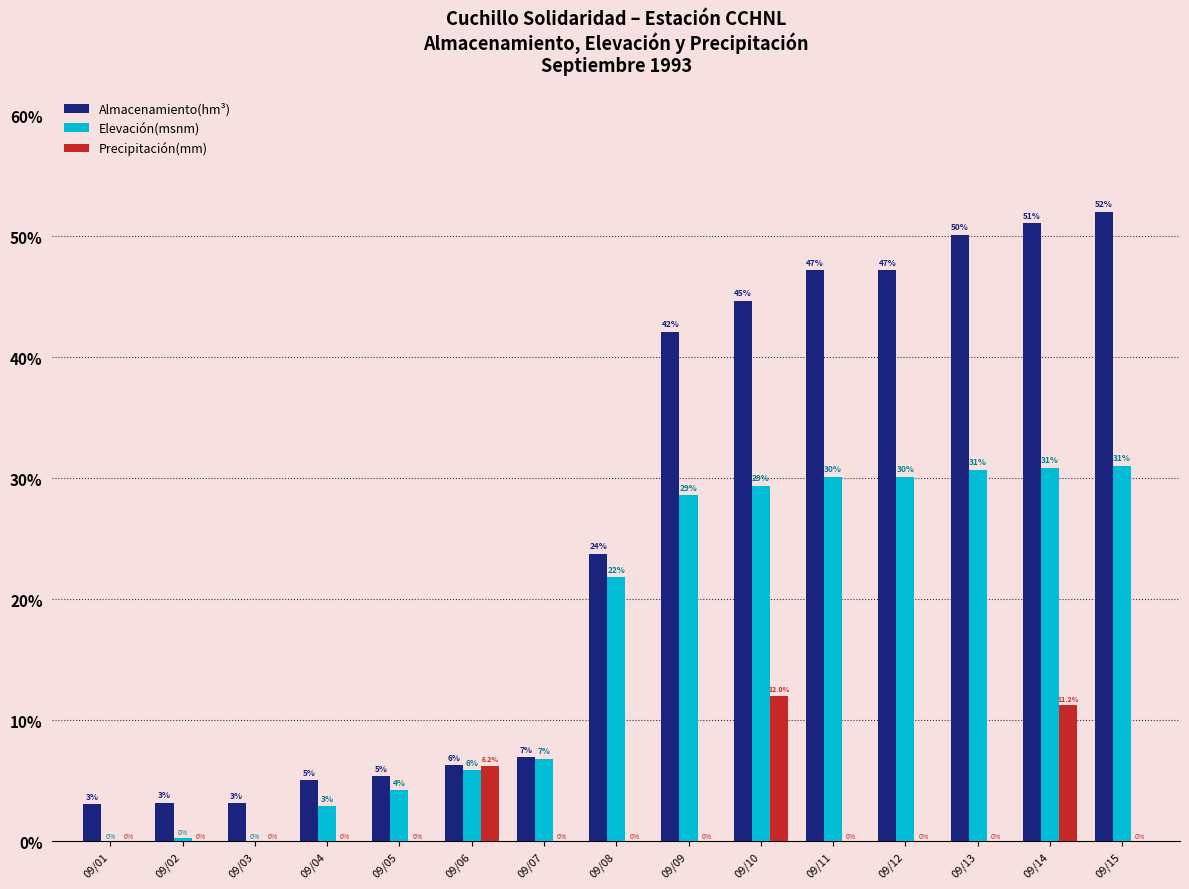

What is the average value of the Precipitación(mm) series?

2.0